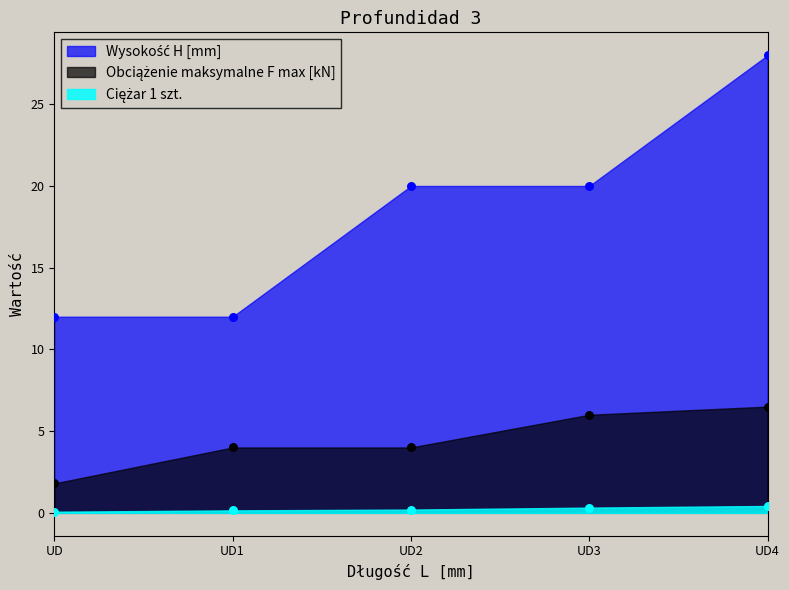

What are all the series names shown in the legend?

Ciężar 1 szt., Obciążenie maksymalne F max [kN], Wysokość H [mm]